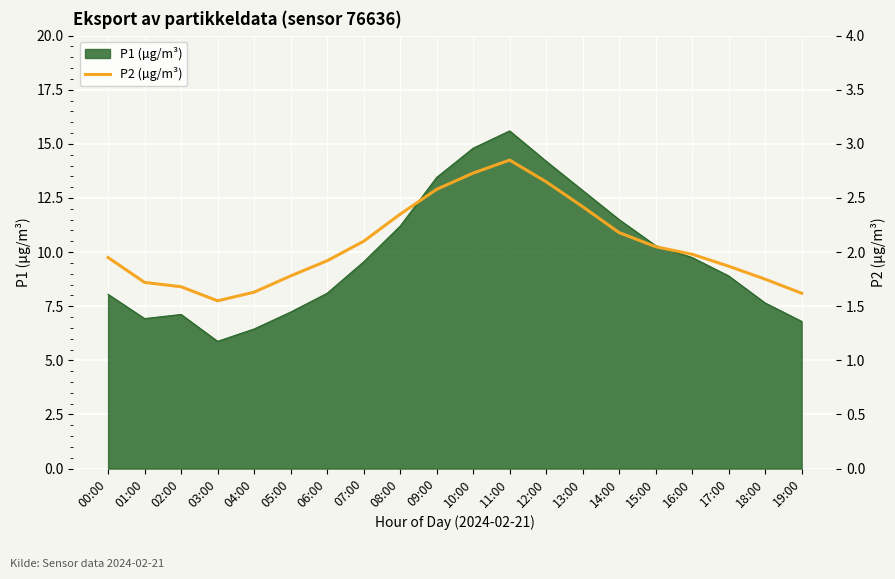

What is the lowest value of the P1 (µg/m³) series?

5.9